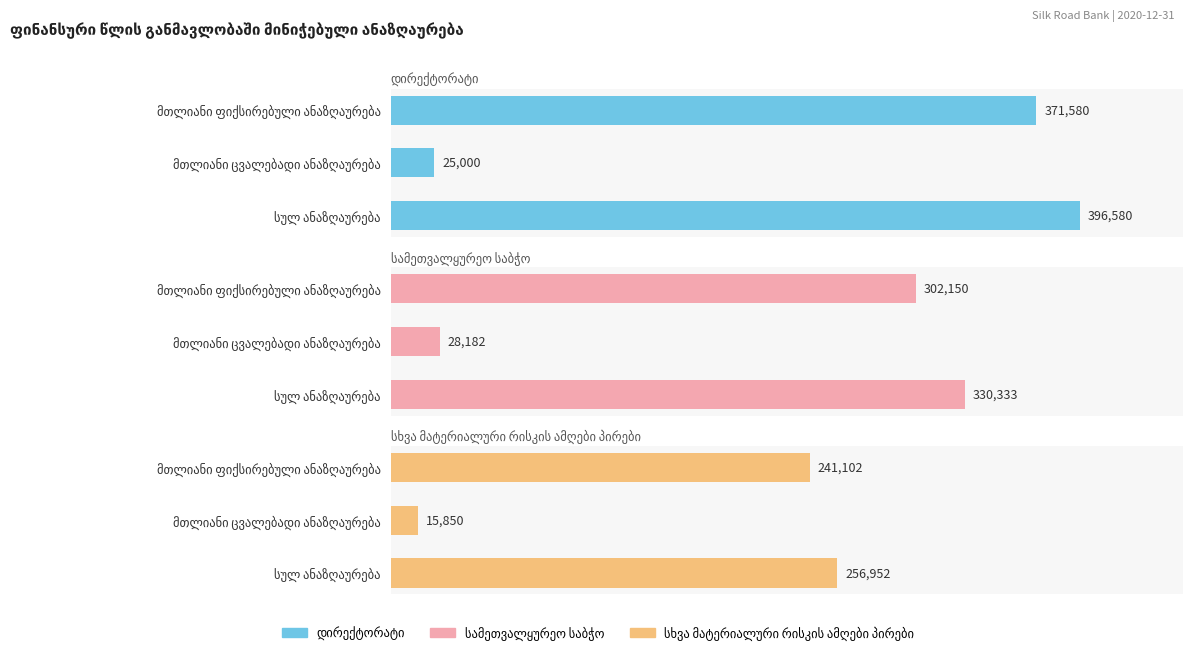

Which series has the largest range (max minus min)?

დირექტორატი